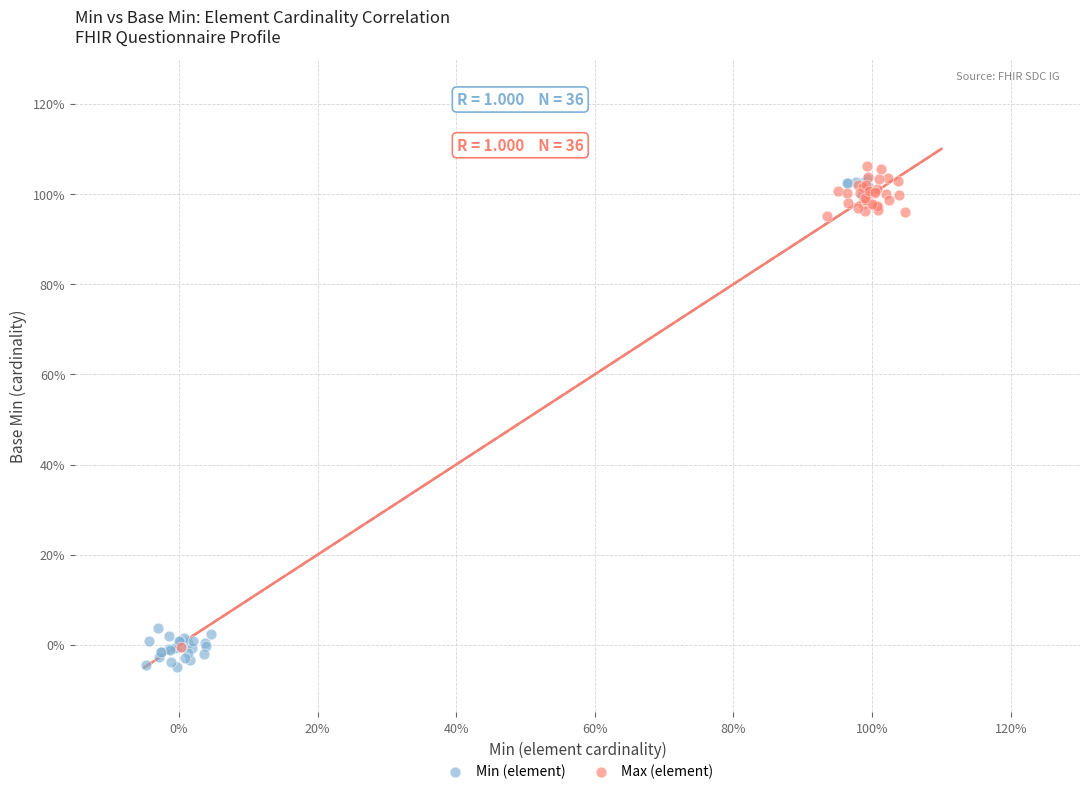

What are all the series names shown in the legend?

Min (element), Max (element)